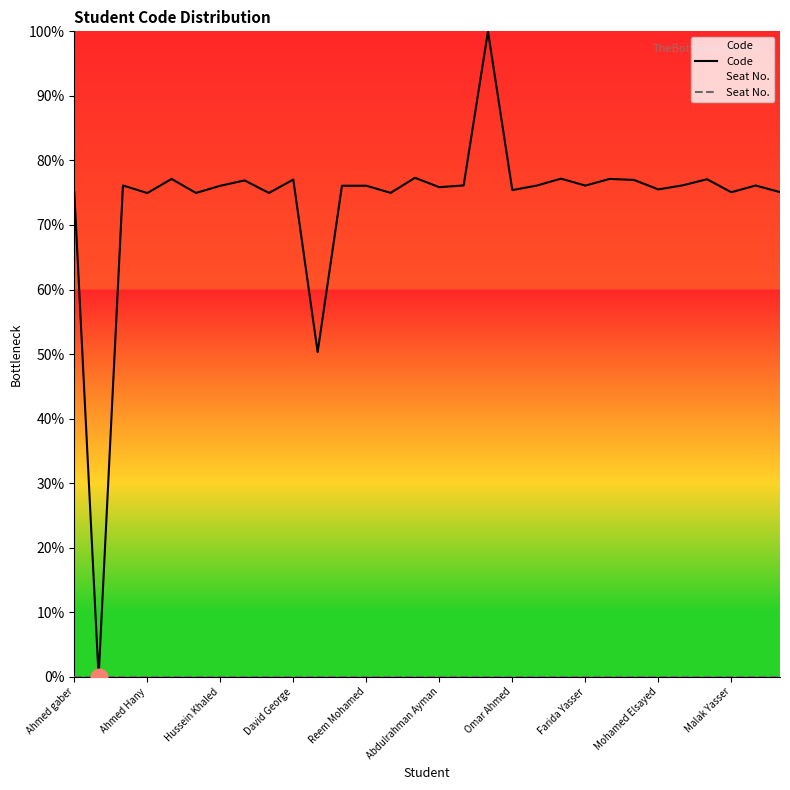

What is the sum of all Code values?

2203.9